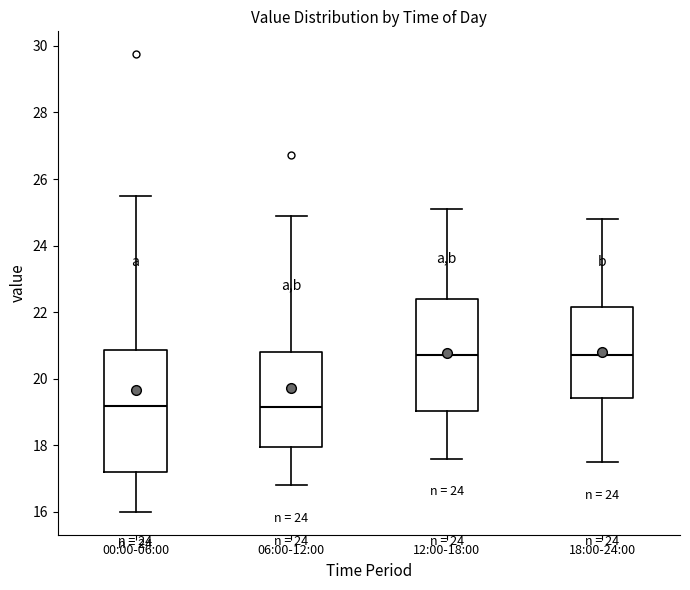

Reading left to right, transcribe this box plot: for each box, give where its median line is, the range the box spans, and where its two whiskers end, as read against the y-axis. The values are not printed on the chart, so give them approximately, as read against the axis.

00:00-06:00: median 19.2, box 17.2 to 20.8, whiskers 16.0 to 25.4
06:00-12:00: median 19.2, box 18.0 to 20.8, whiskers 16.8 to 25.0
12:00-18:00: median 20.8, box 19.0 to 22.4, whiskers 17.6 to 25.2
18:00-24:00: median 20.8, box 19.4 to 22.2, whiskers 17.6 to 24.8